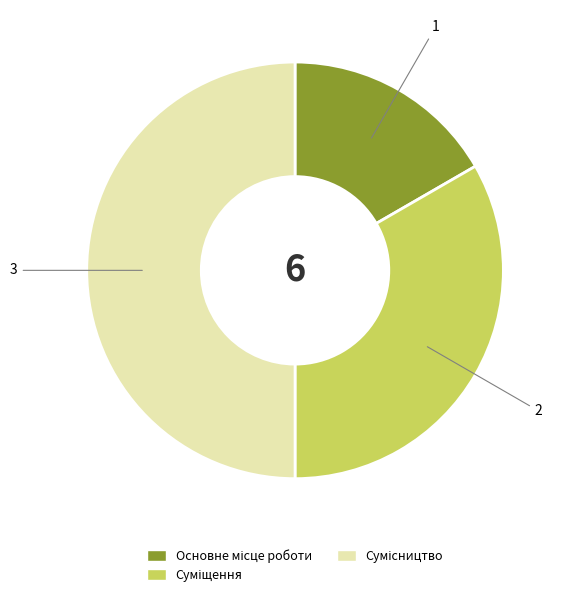

How many segments does this pie chart have?

3